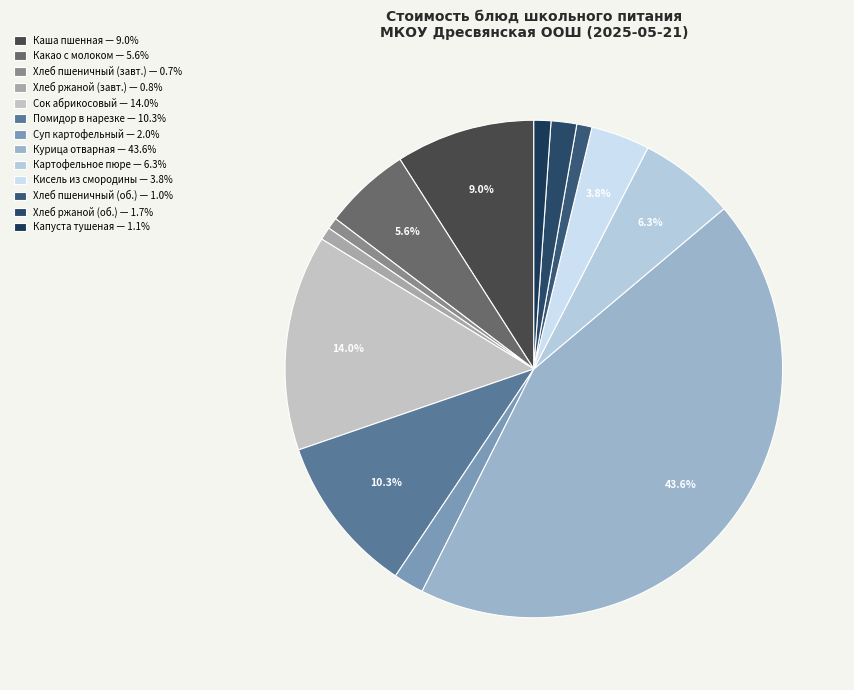

Which category has the smallest portion of the pie?

хлеб пшеничный (завтрак)